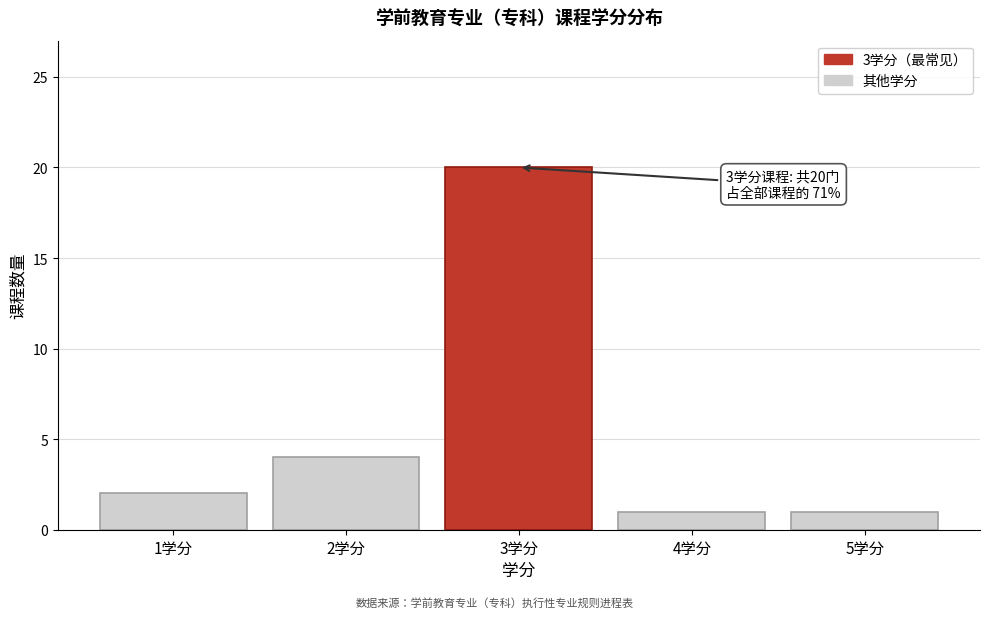

Reading left to right, transcribe all the data shown in this chart.

2	4	20	1	1